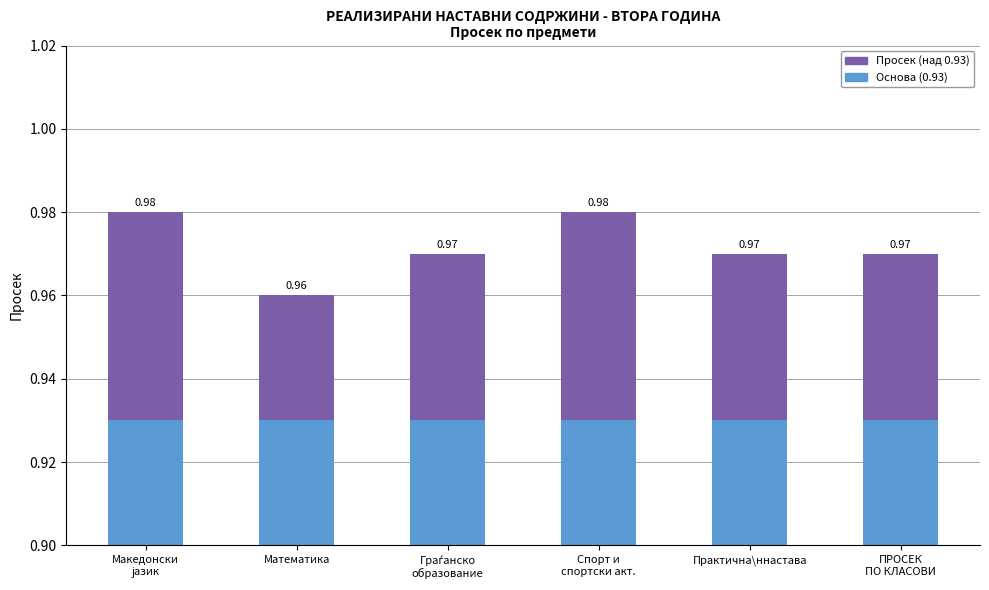

Where is Основа (0.93) nearest to the value 0?

Македонски
јазик